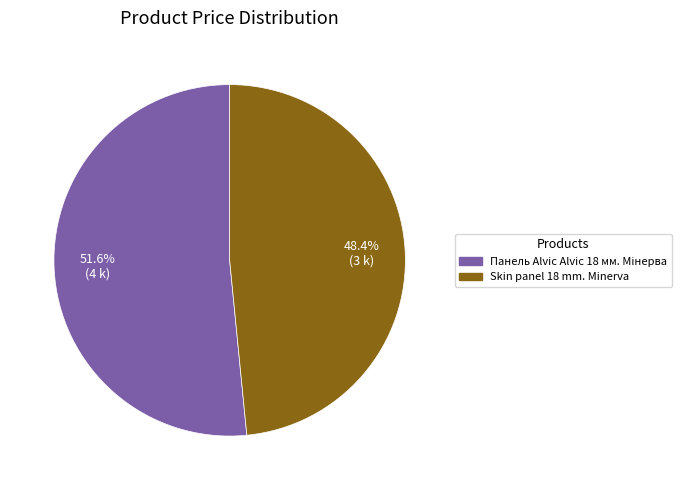

Which category has the smallest portion of the pie?

Skin panel 18 mm. Minerva